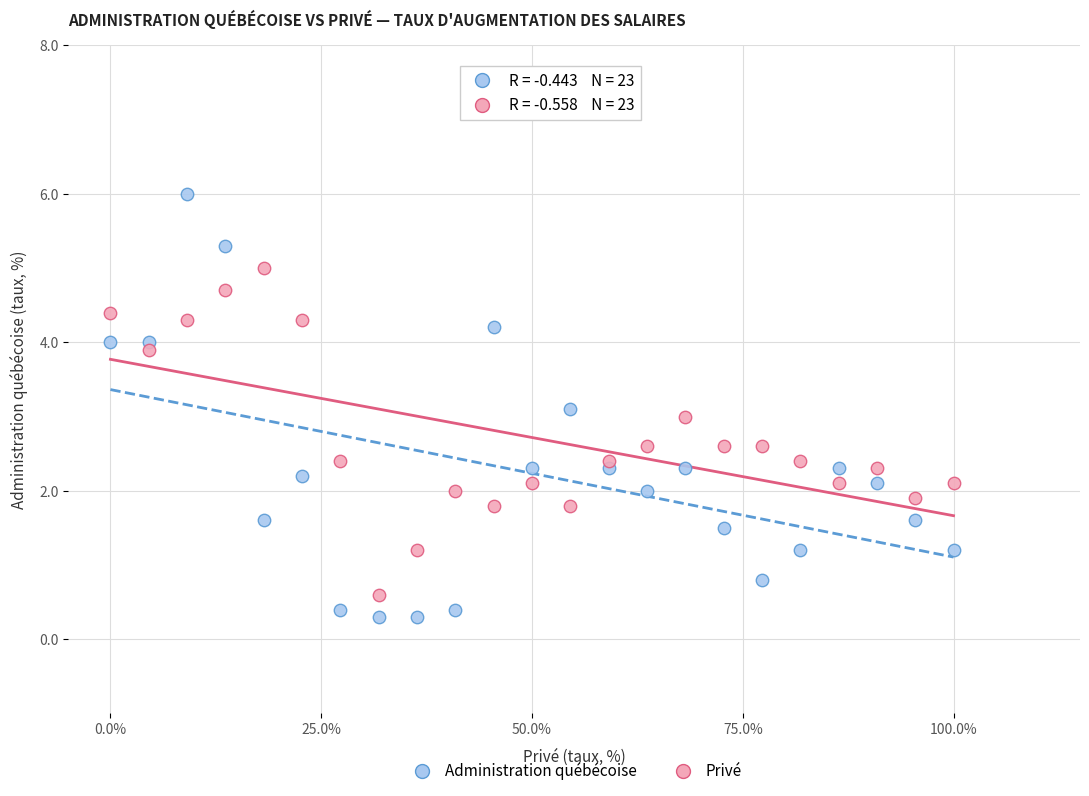

What are all the series names shown in the legend?

Administration québécoise, Privé